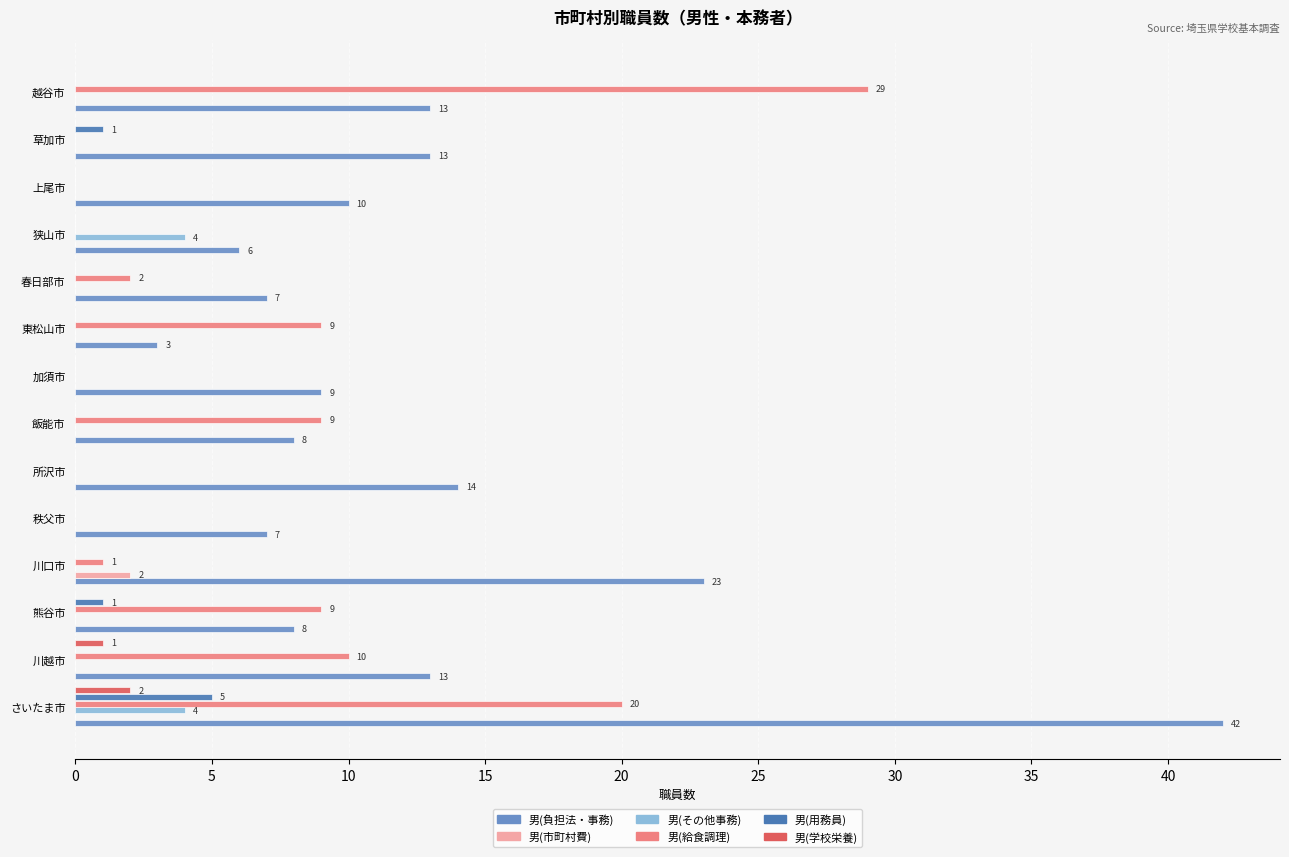

Where is 男(給食調理) nearest to the value 14?

川越市